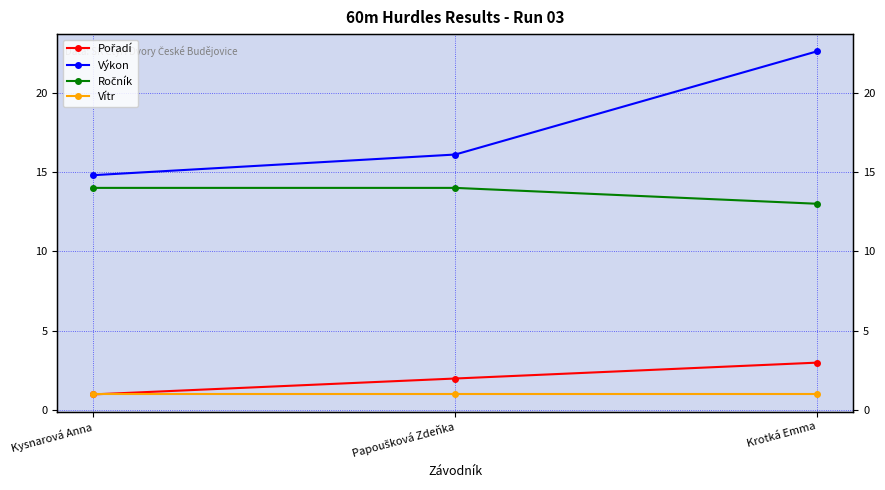

Reading left to right, list all the values displayed in this chart.

Pořadí: 1.0	2.0	3.0
Výkon: 14.8	16.1	22.6
Ročník: 14.0	14.0	13.0
Vítr: 1.0	1.0	1.0